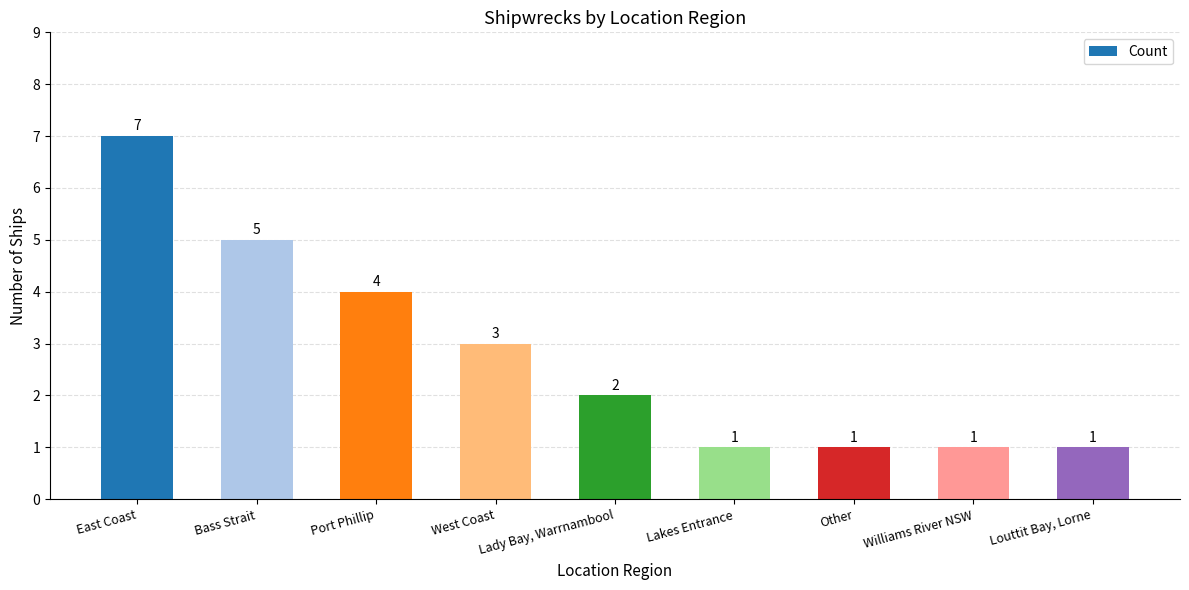

What is the difference between the second highest and second lowest values?

4